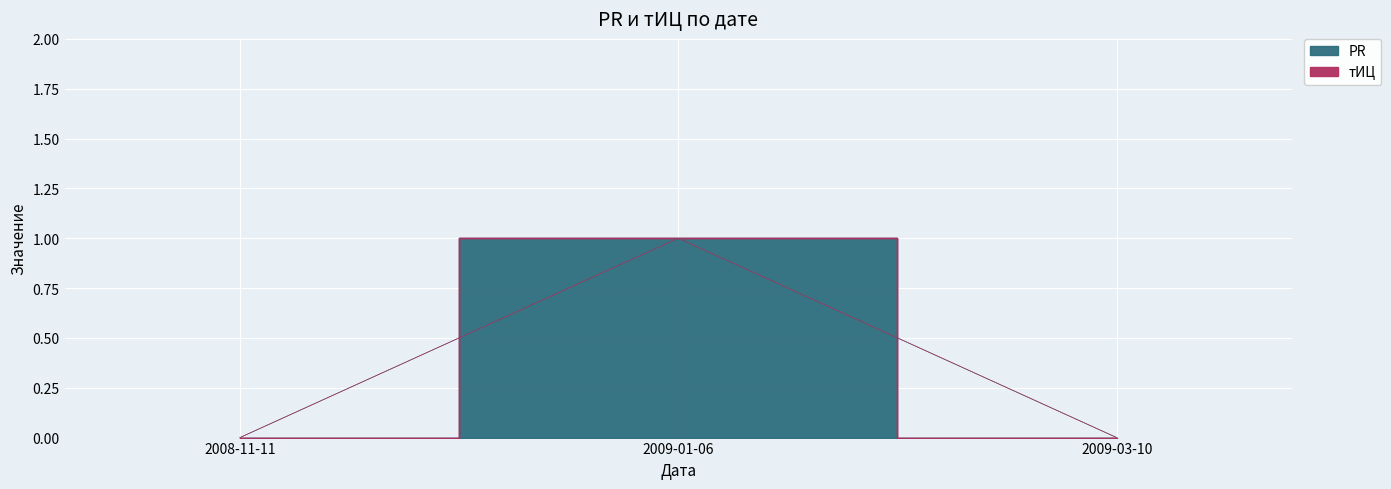

What is the value of the 2nd point from the left?

1